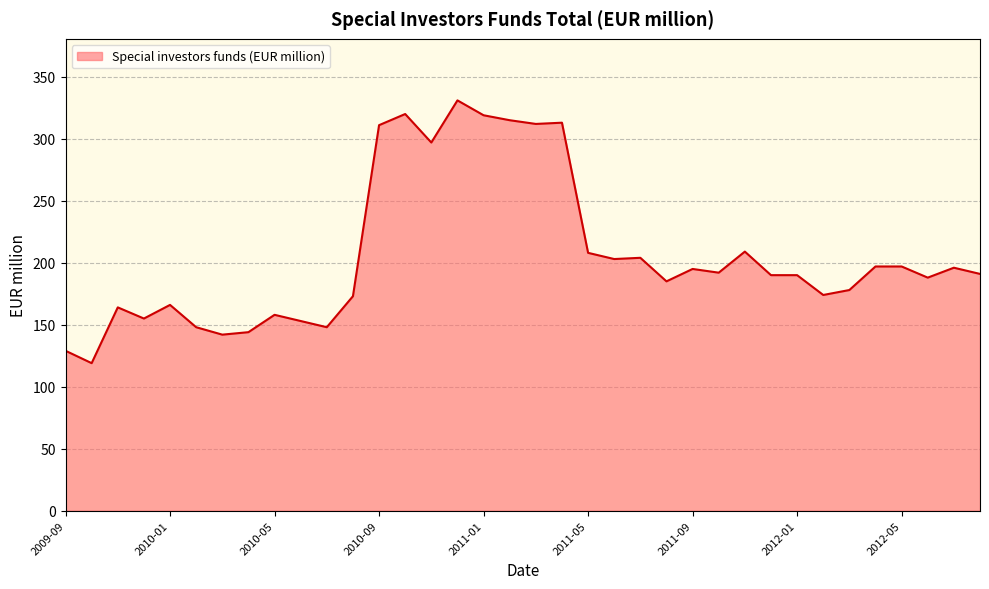

What is the difference between the maximum and minimum values?

212